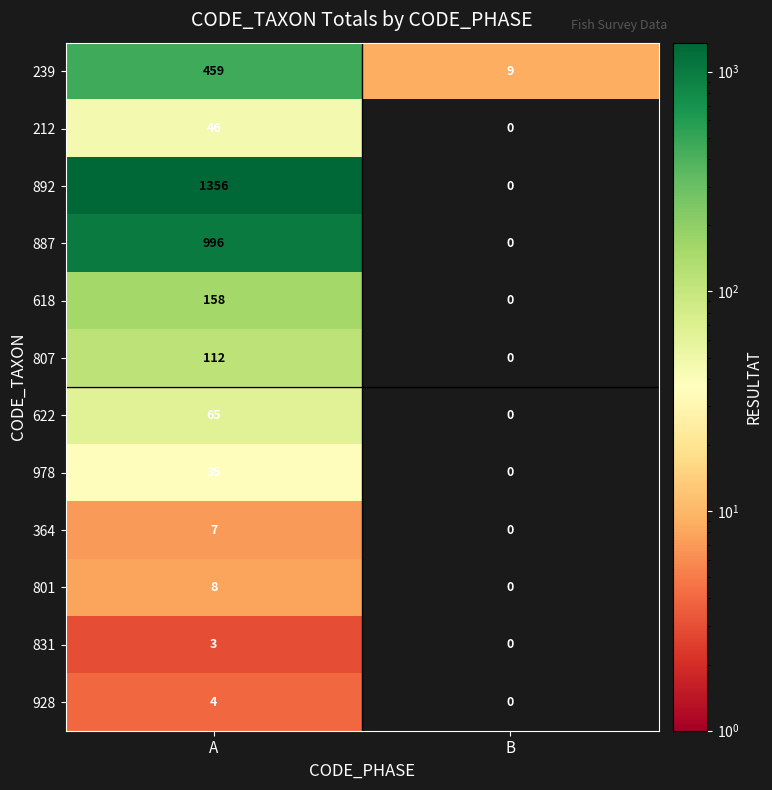

Which series has the largest total across all categories?

892